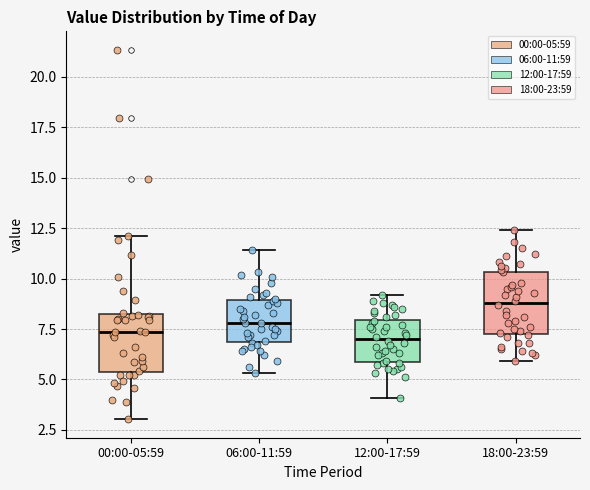

Reading left to right, transcribe this box plot: for each box, give where its median line is, the range the box spans, and where its two whiskers end, as read against the y-axis. The values are not printed on the chart, so give them approximately, as read against the axis.

00:00-05:59: median 7.5, box 5.5 to 8.0, whiskers 3.0 to 12.0
06:00-11:59: median 8.0, box 7.0 to 9.0, whiskers 5.5 to 11.5
12:00-17:59: median 7.0, box 6.0 to 8.0, whiskers 4.0 to 9.0
18:00-23:59: median 9.0, box 7.5 to 10.5, whiskers 6.0 to 12.5